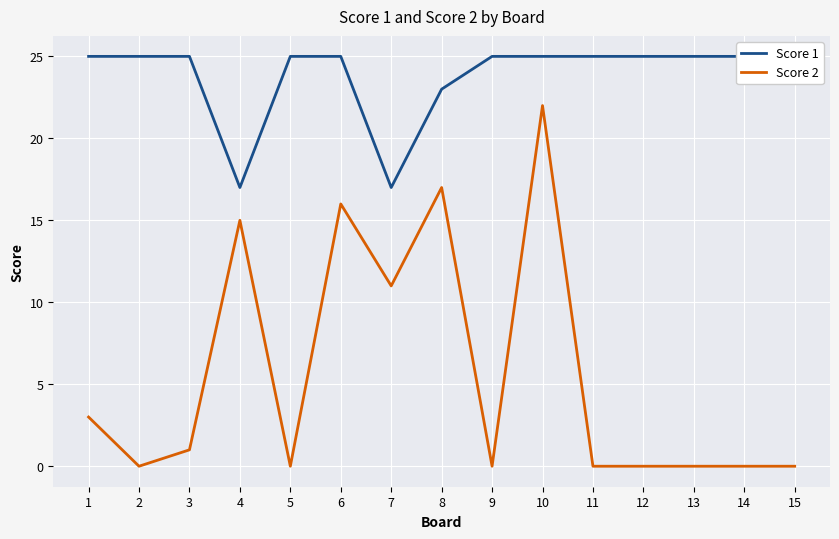

How many data points does each series have?

15